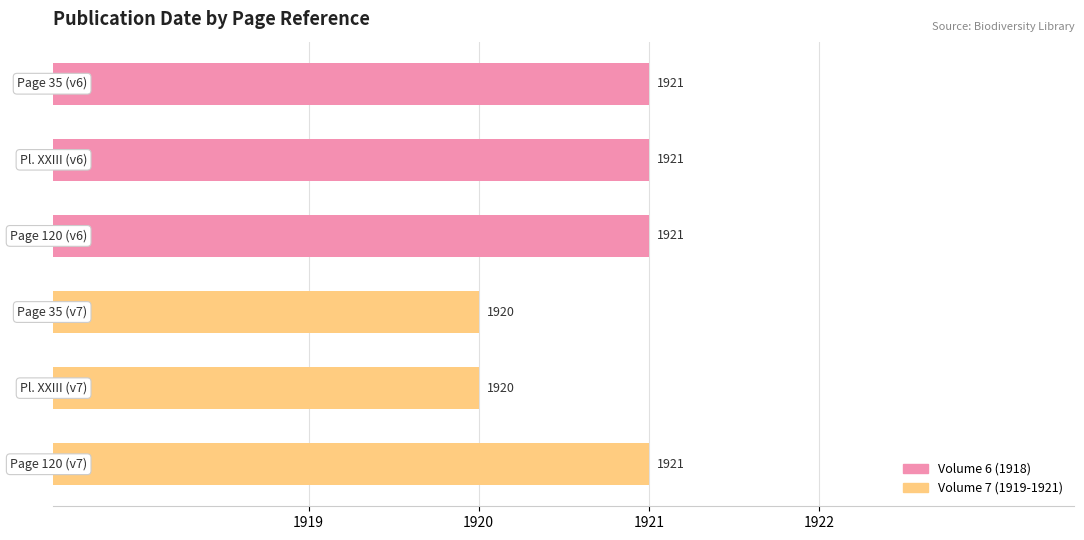

How many values are below 1921?

2